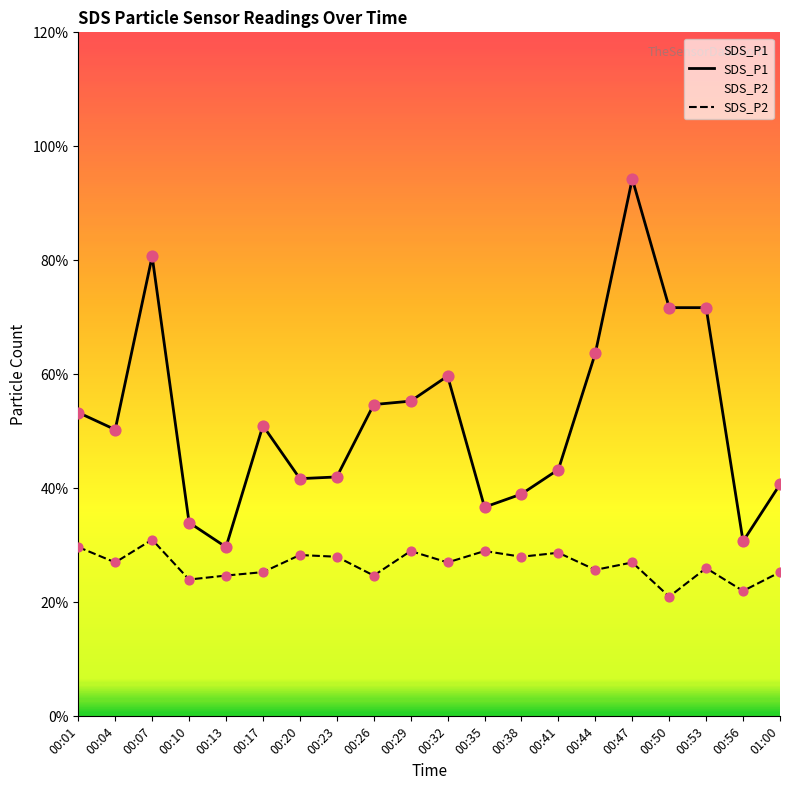

Which series has the largest total across all categories?

SDS_P1